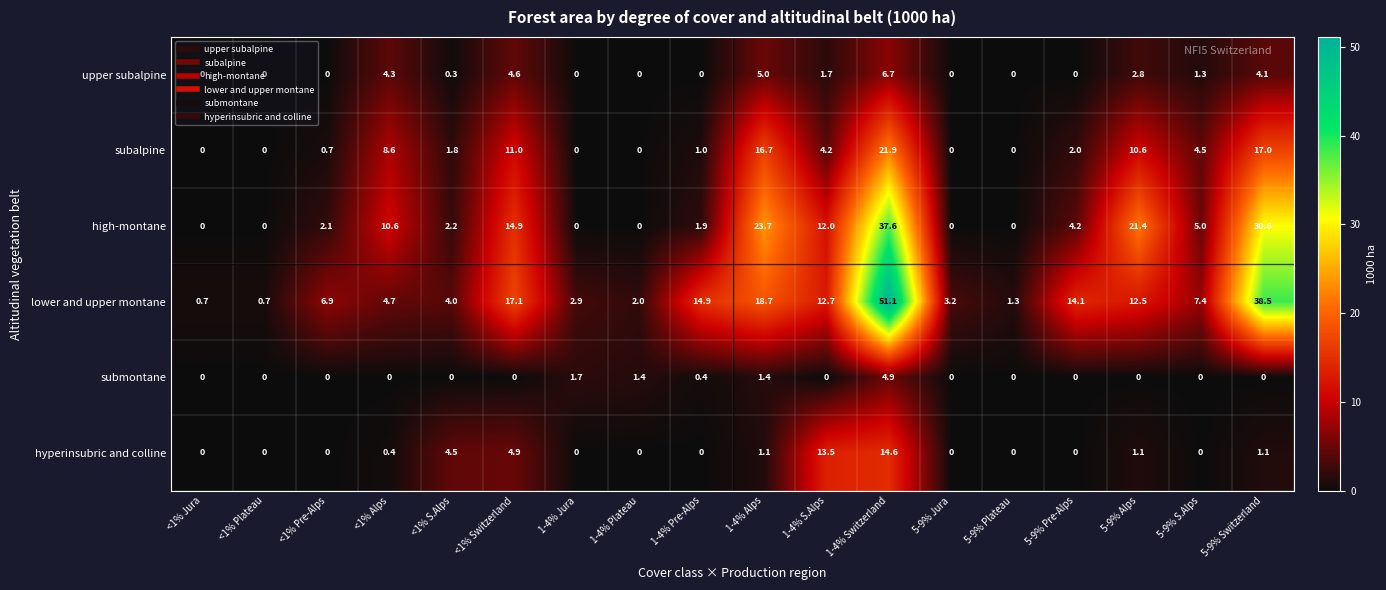

The submontane series shows 0.0 at <1% Plateau. True or false?

True